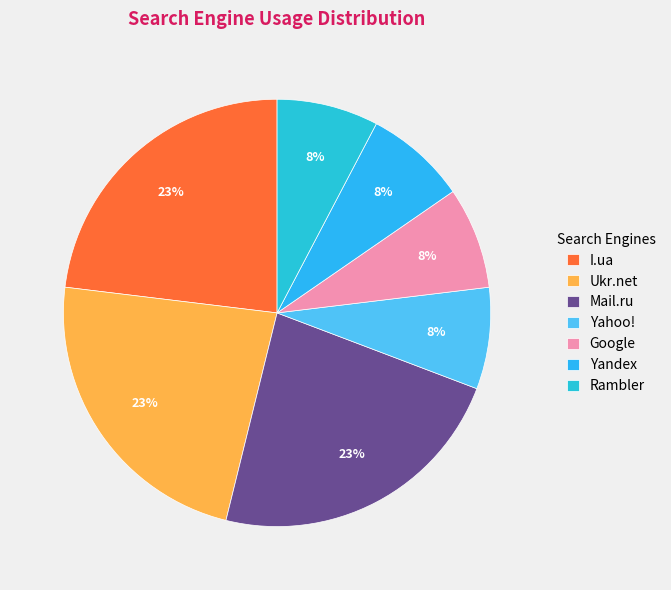

Which category has the biggest portion of the pie?

I.ua